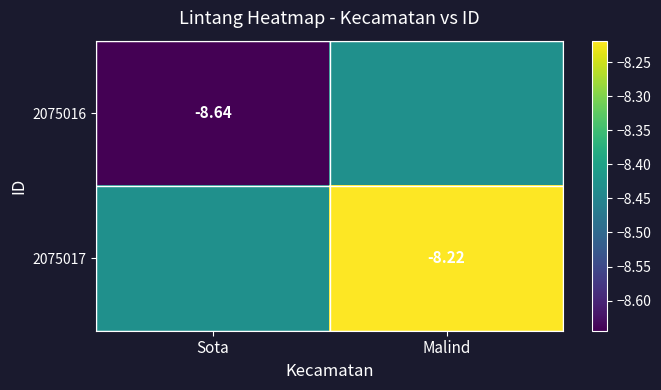

Is the value of 2075016 at Sota greater than the value of 2075017 at Malind?

No